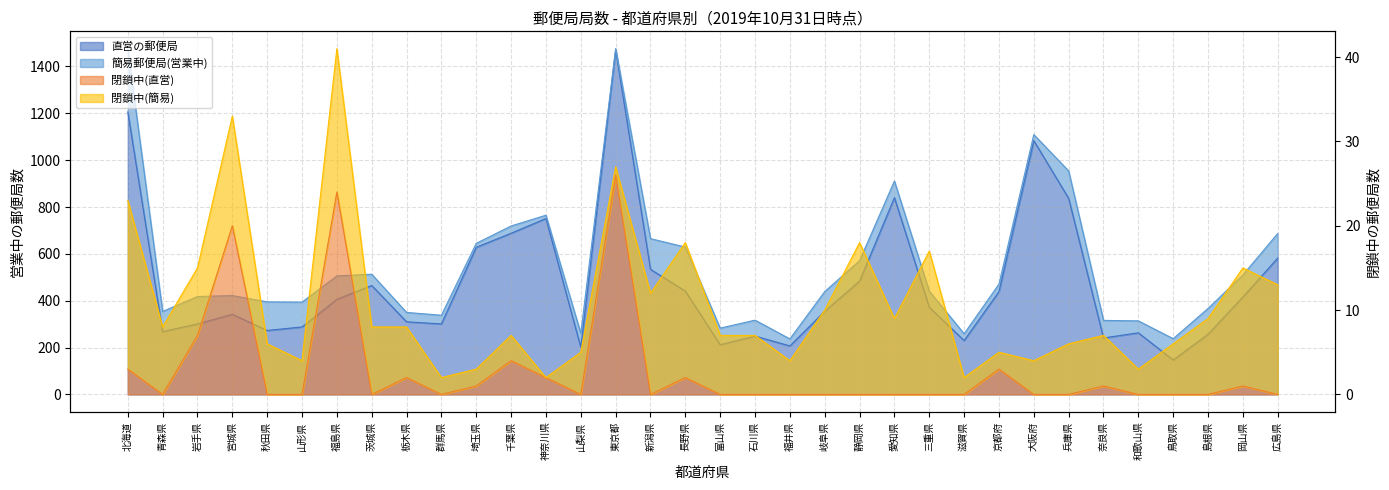

Which series has the largest range (max minus min)?

直営の郵便局